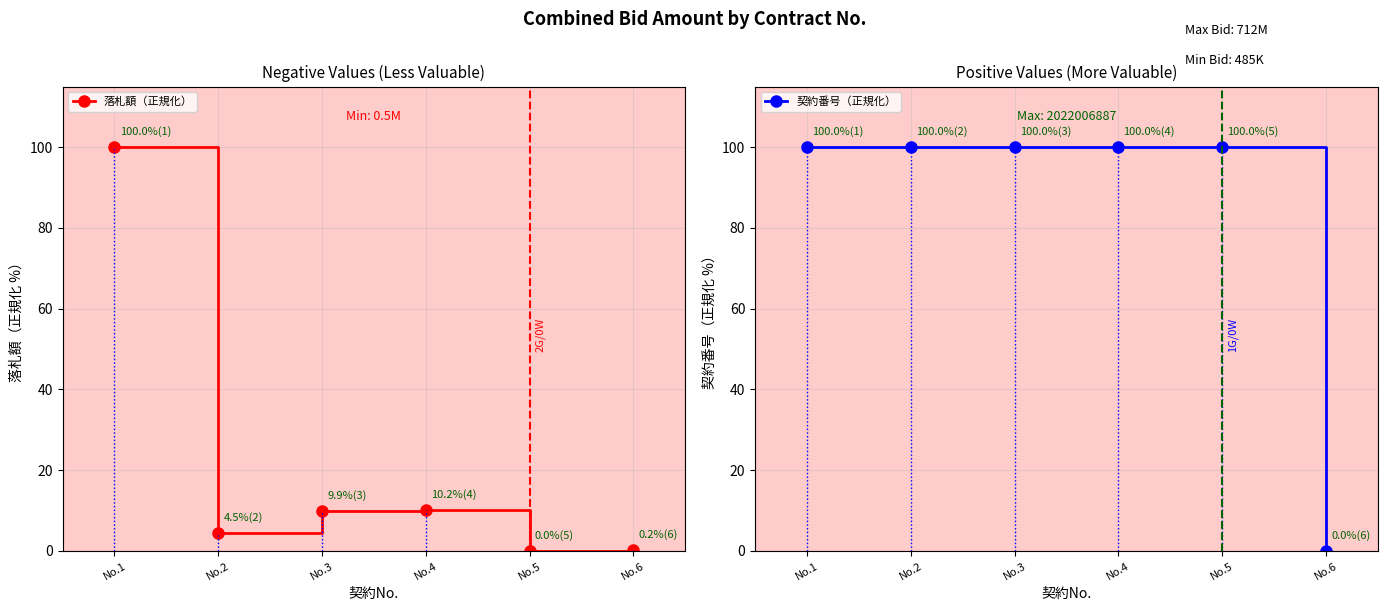

True or false: 落札額（正規化） has more than 2 interior local peaks.

False